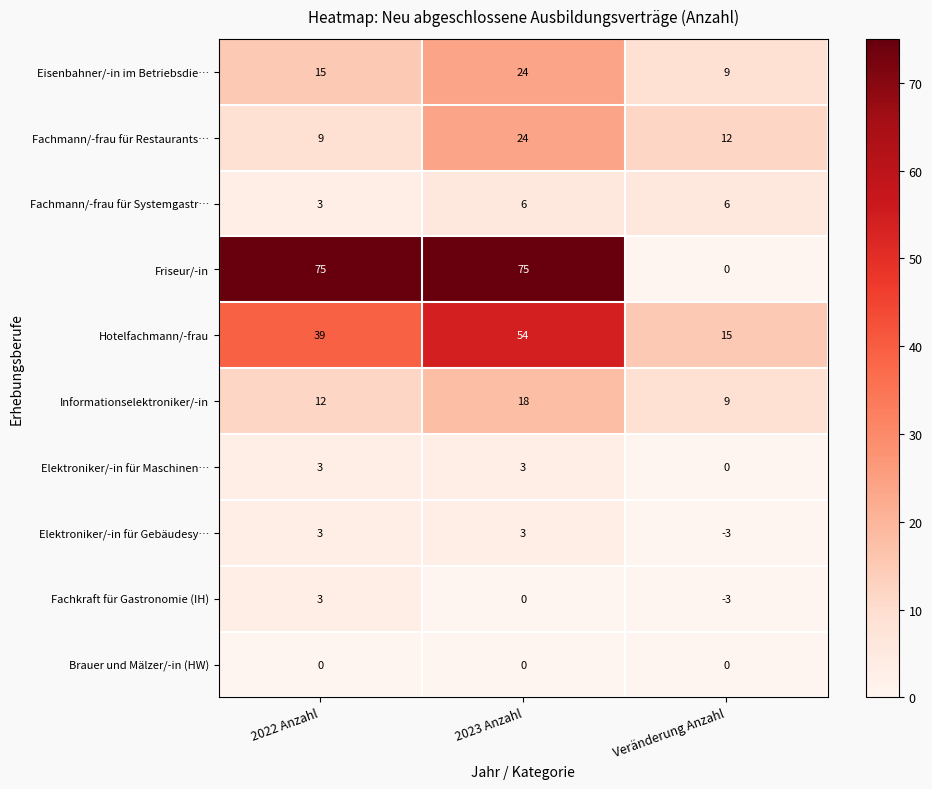

At which label is Fachmann/-frau für Systemgastr… closest to 4?

2022 Anzahl